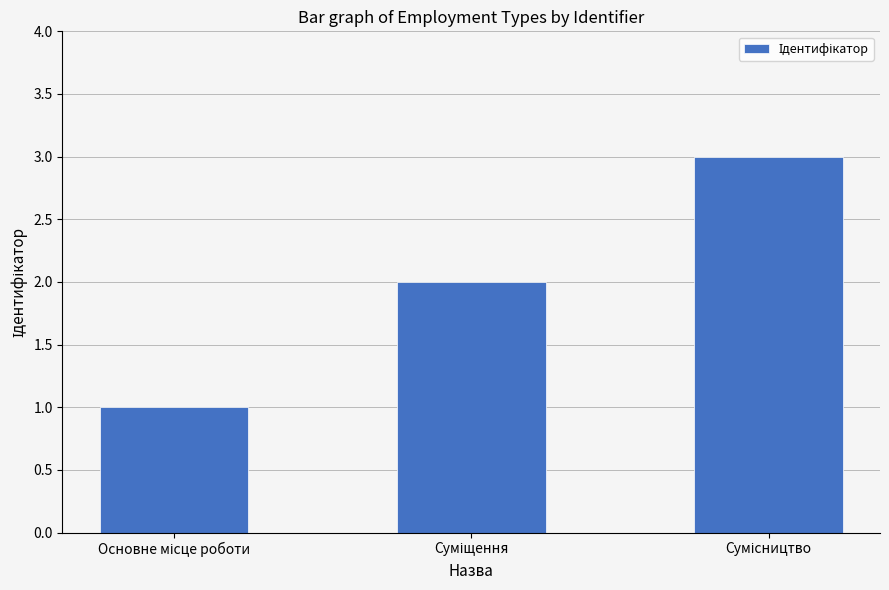

What is the average value?

2